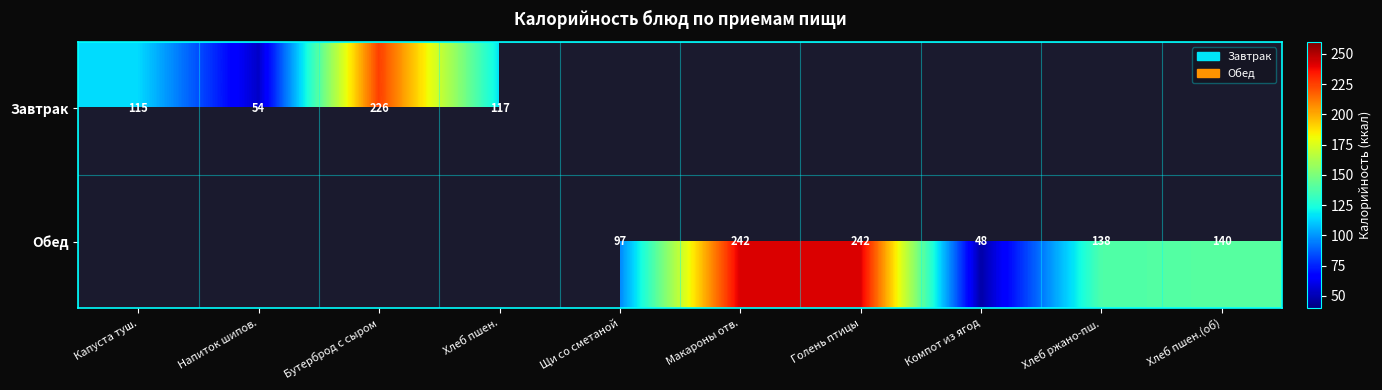

What is the maximum value shown in the chart?

242.0